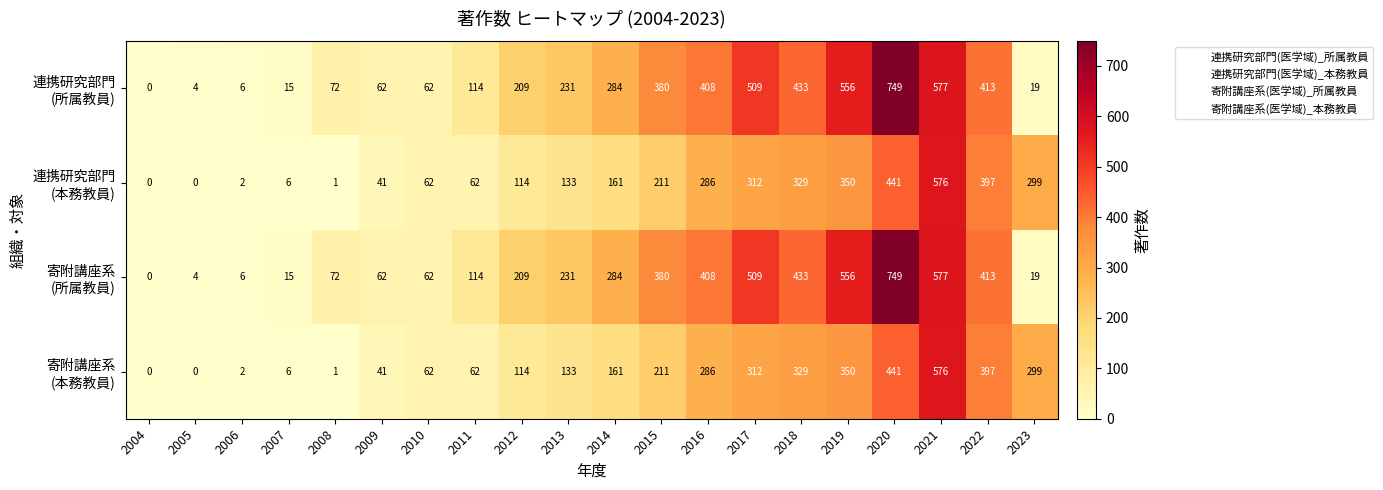

What is the difference between the highest and lowest values at 2018?

104